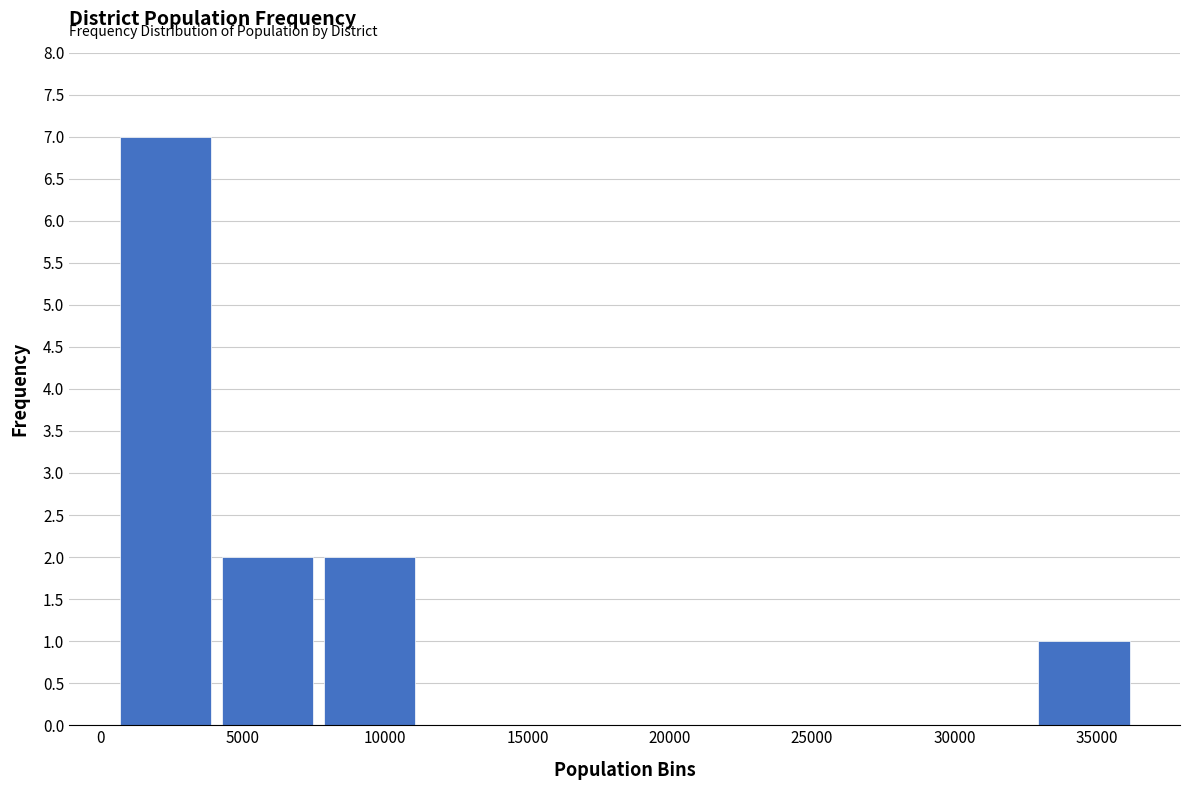

Reading left to right, list every bar in this chart as the range it spans on the x-axis followed by its height. Neither the bar edges nor the heights are printed on the chart, so give them approximately, as read against the axes.

500 to 4000: 7
4000 to 8000: 2
8000 to 11500: 2
11500 to 15000: 0
15000 to 18500: 0
18500 to 22000: 0
22000 to 26000: 0
26000 to 29500: 0
29500 to 33000: 0
33000 to 36500: 1